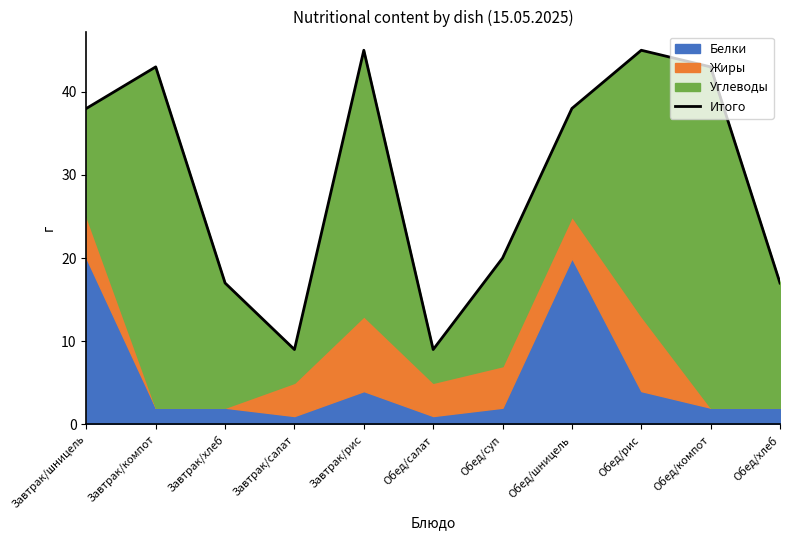

What is the ratio of the value at Обед/суп to the value at Обед/компот?

0.5